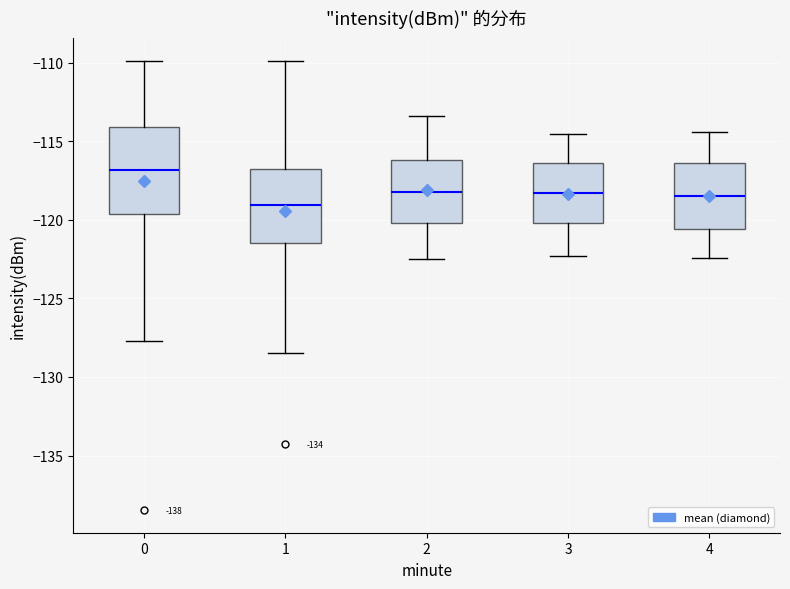

Reading left to right, read every box against the y-axis: the position of its median line, the range the box covers, and the ends of its whiskers. The values are not printed on the chart, so give them approximately, as read against the axis.

0: median -117.0, box -119.5 to -114.0, whiskers -127.5 to -110.0
1: median -119.0, box -121.5 to -116.5, whiskers -128.5 to -110.0
2: median -118.0, box -120.0 to -116.0, whiskers -122.5 to -113.5
3: median -118.5, box -120.0 to -116.5, whiskers -122.5 to -114.5
4: median -118.5, box -120.5 to -116.5, whiskers -122.5 to -114.5